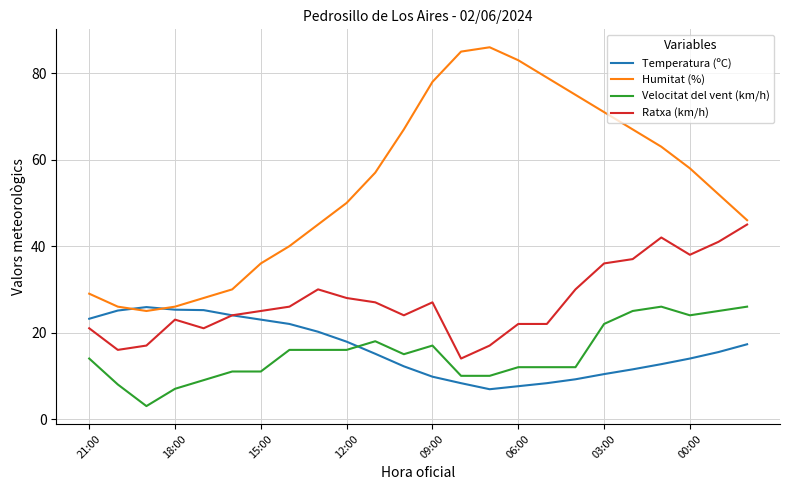

What is the lowest value of the Temperatura (ºC) series?

6.9